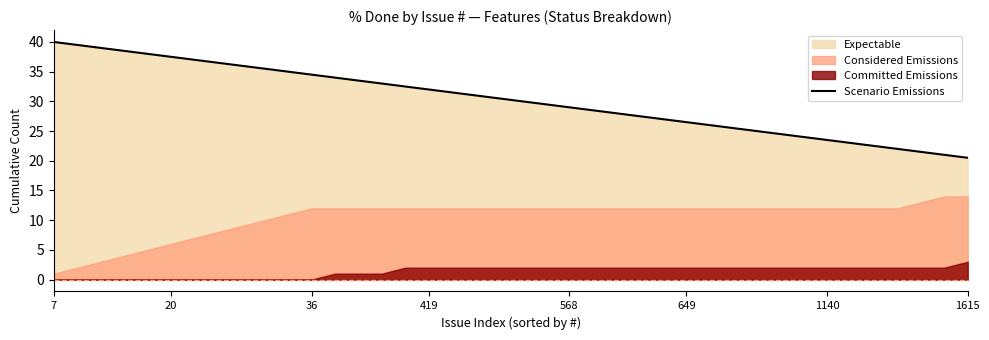

What is the lowest value of the Scenario Emissions series?

20.5